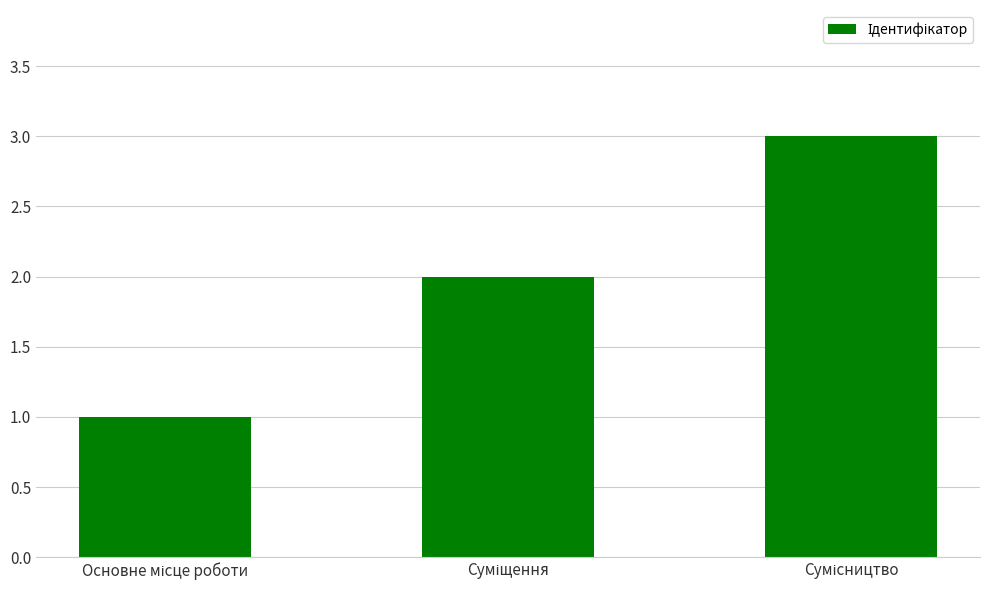

Does the chart contain any negative values?

No